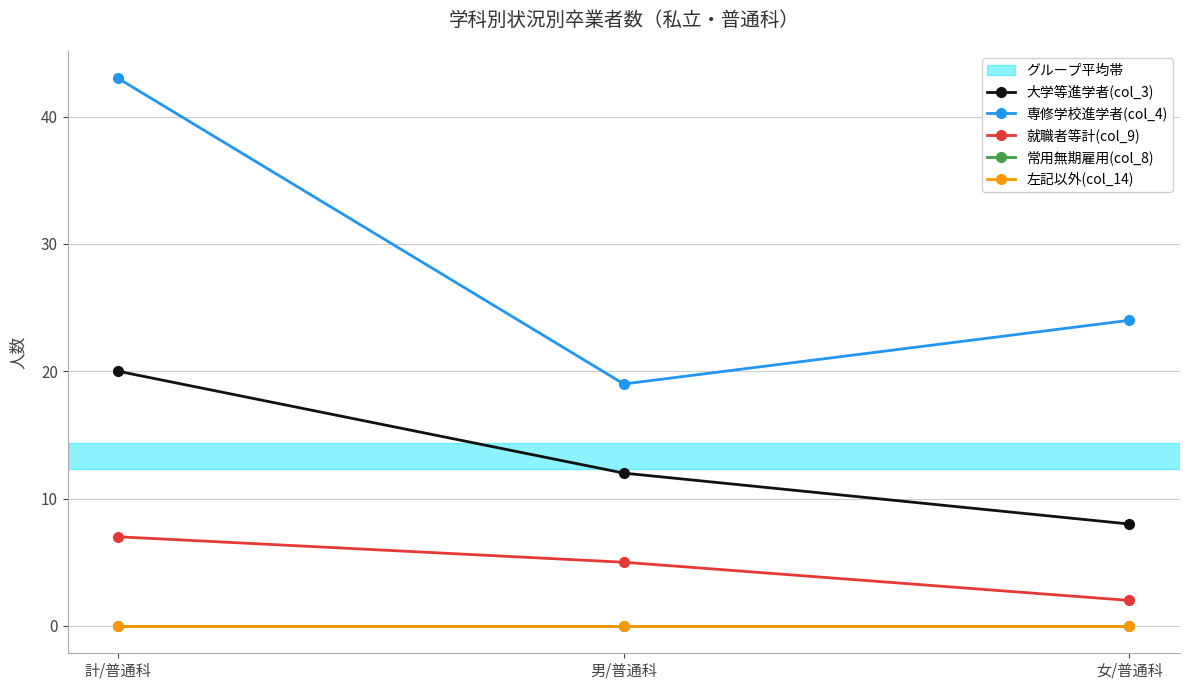

What is the average value of the 専修学校進学者(col_4) series?

29